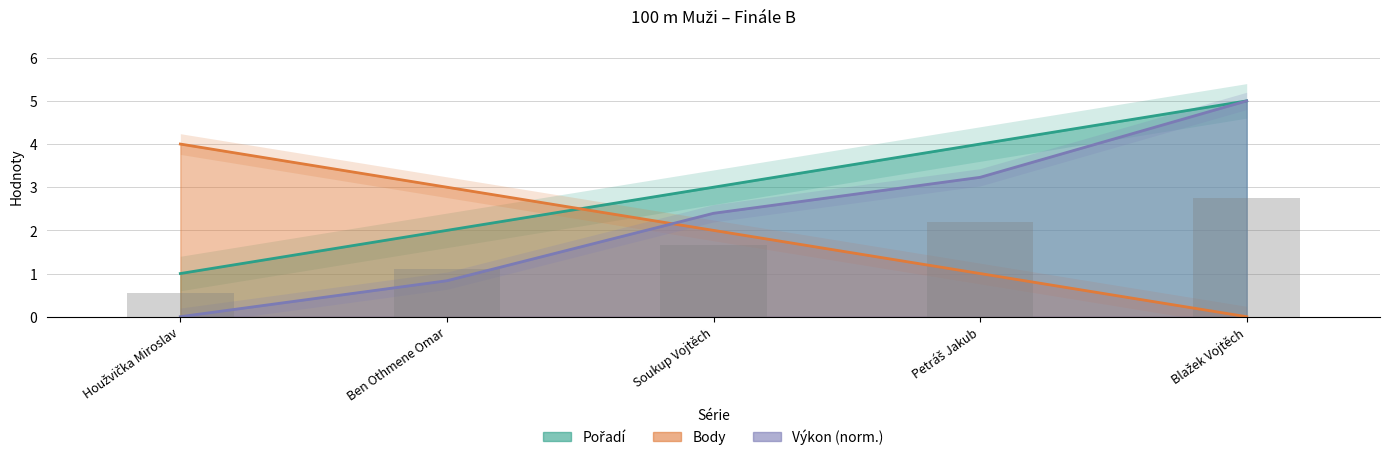

Where does the data first go above 1?

Ben Othmene Omar